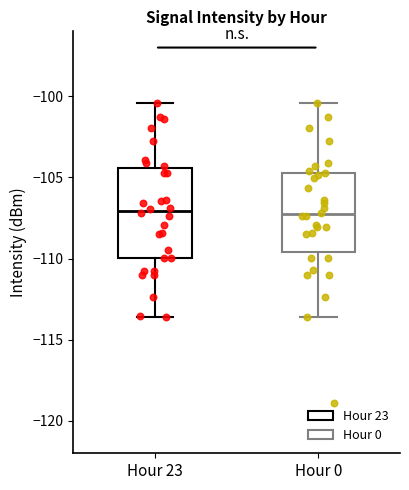

Where does the upper whisker of the box for Hour 23 end on the y-axis? The values are not printed on the chart, so give them approximately, as read against the axis.

-100.5